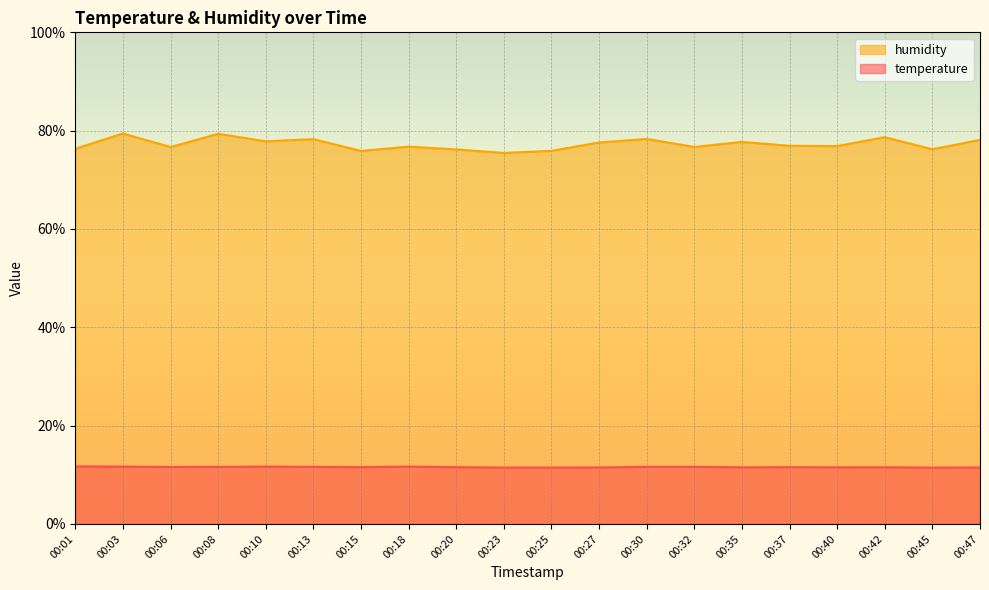

At which category is the sum across all series the highest?

00:03